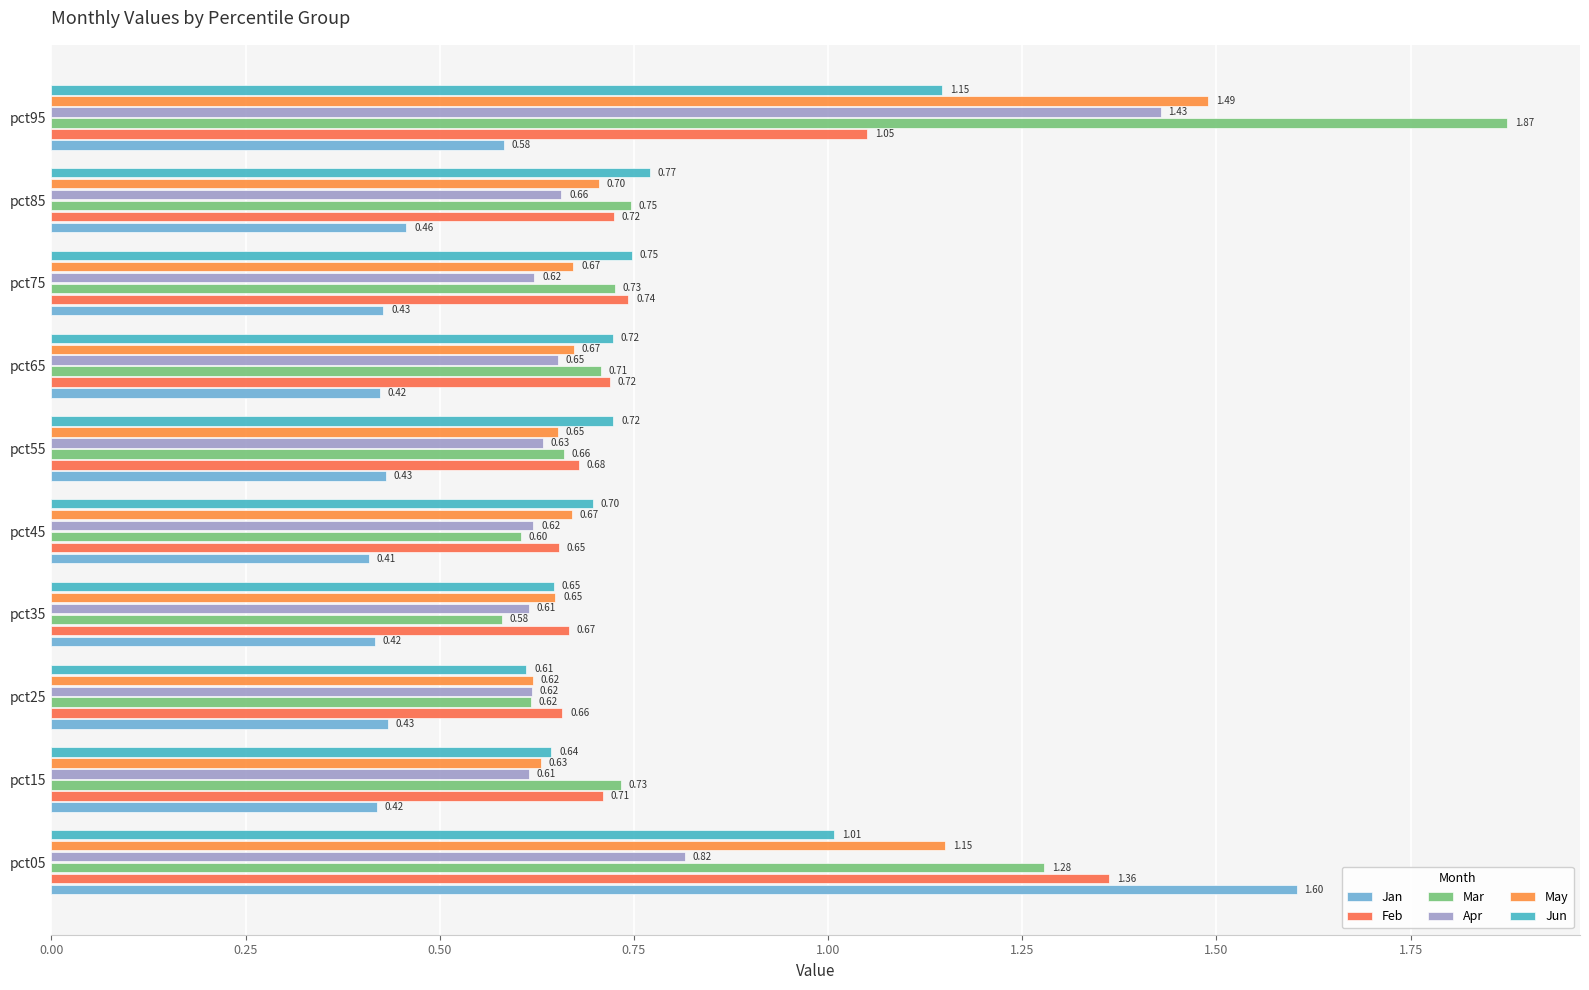

What is the difference between the second highest and second lowest values in the Jun series?

0.4